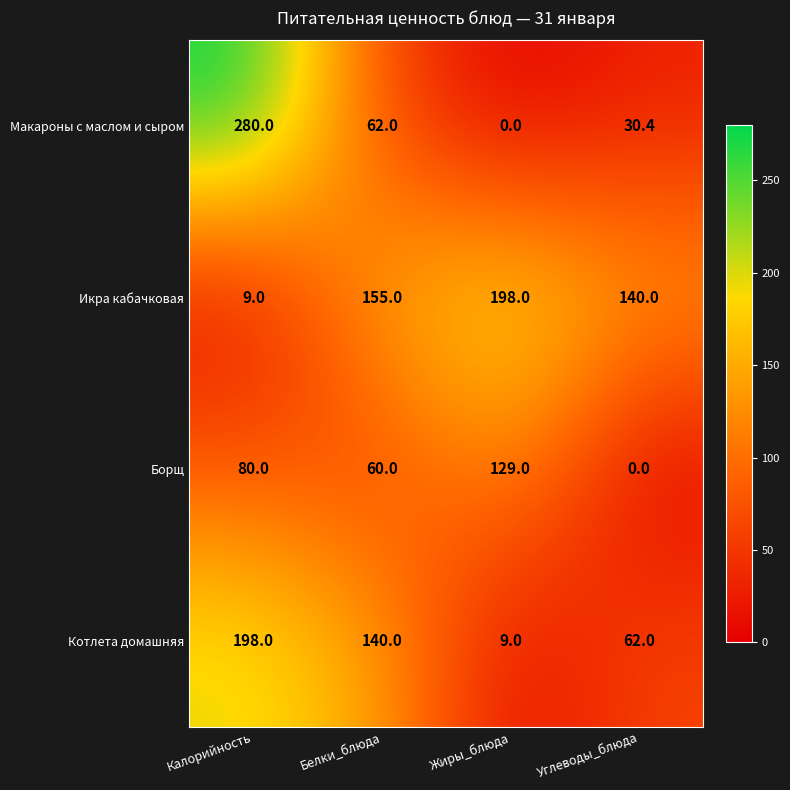

Which label corresponds to the largest value in the chart?

Калорийность